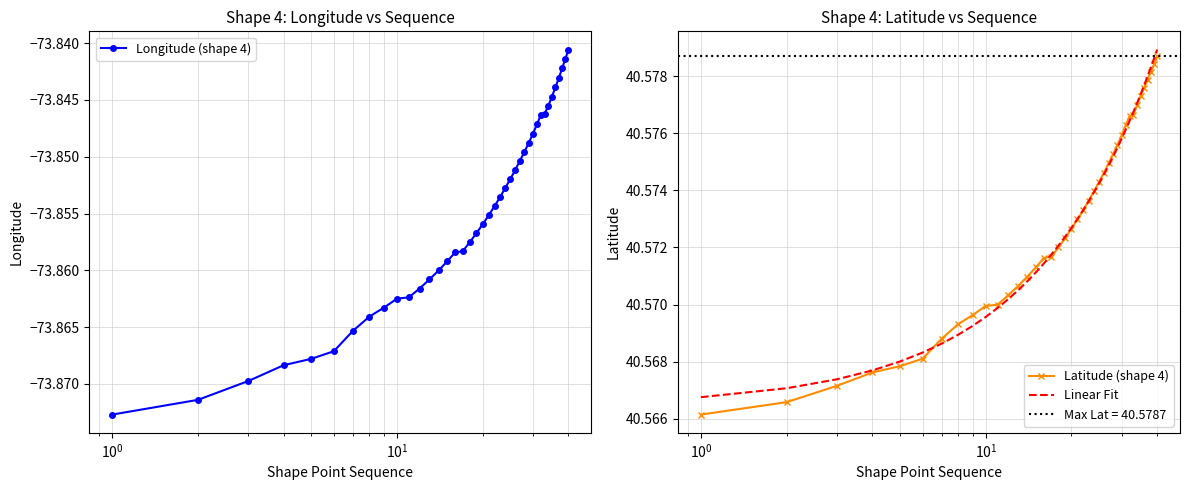

Rank the series by their maximum value, from lowest to highest.

Longitude (shape 4), Latitude (shape 4), Linear Fit